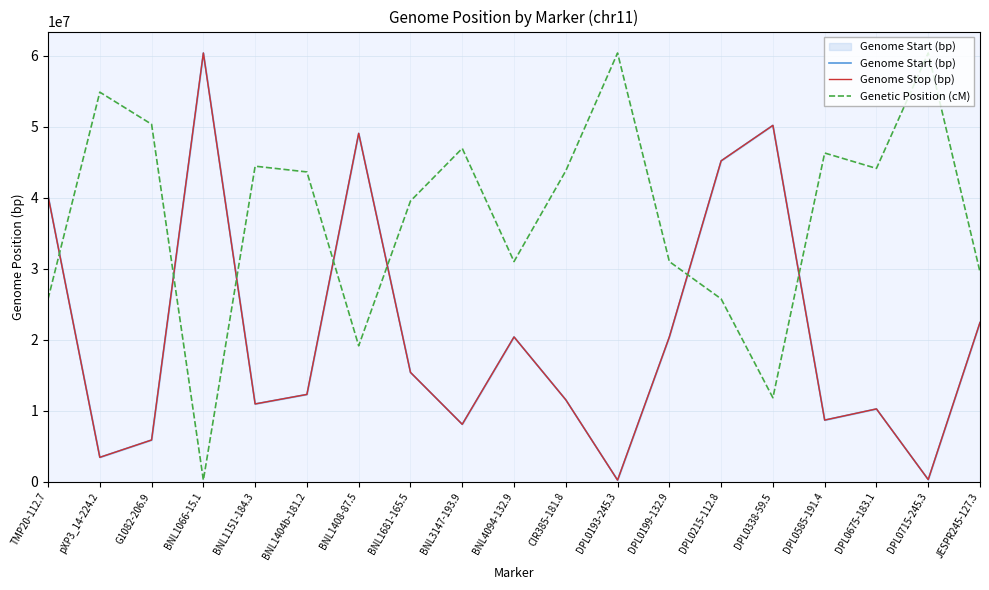

The Genome Stop (bp) series shows 40296286.0 at TMP20-112.7. True or false?

True